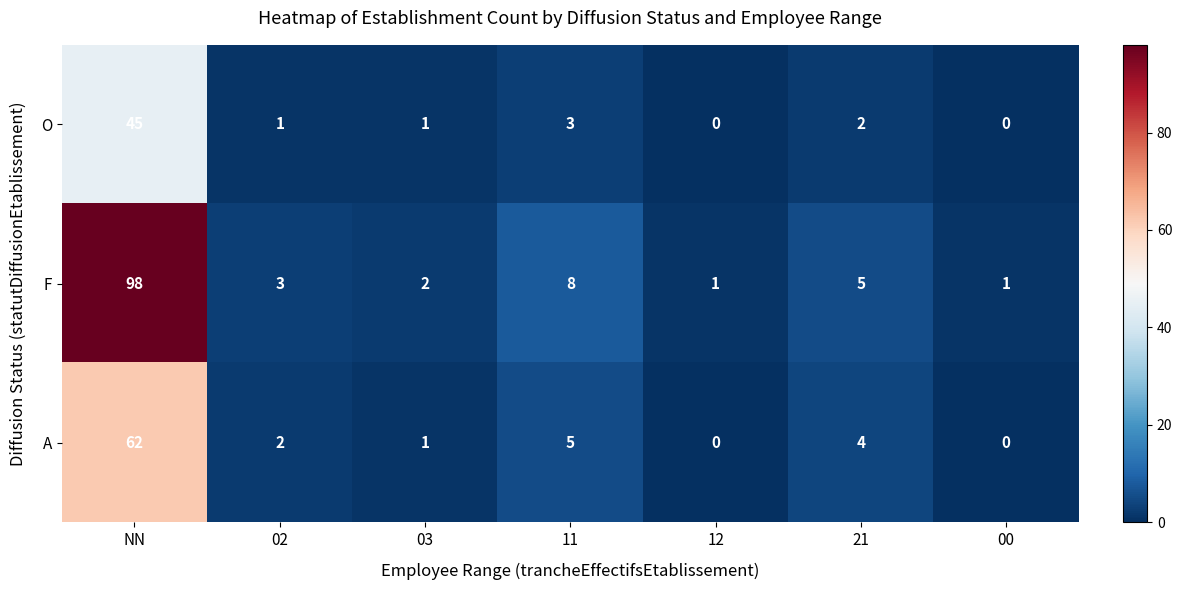

At which category is the sum across all series the highest?

NN